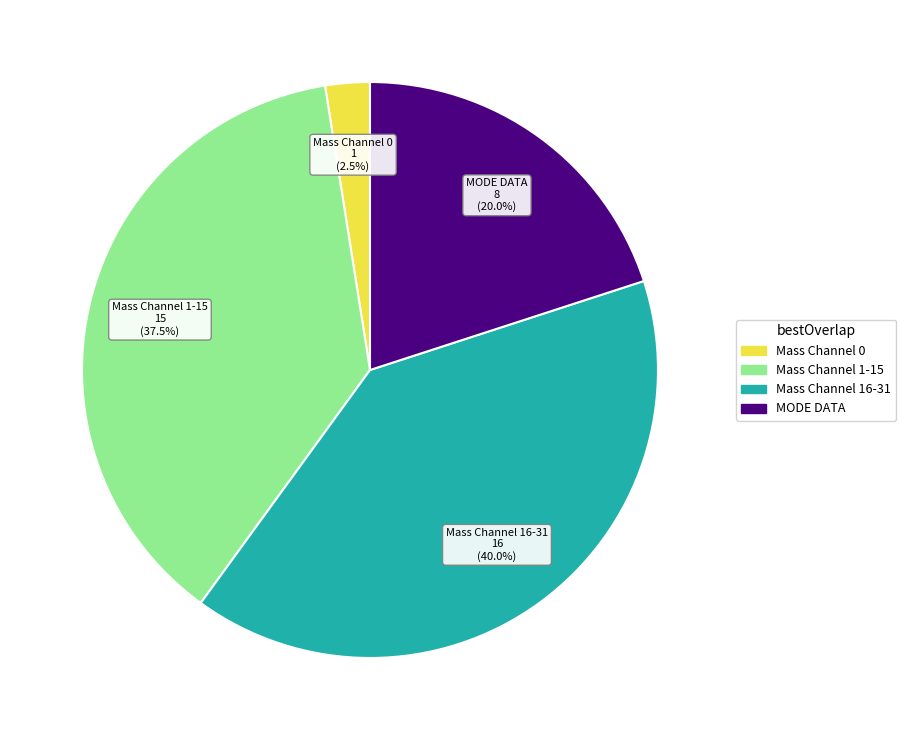

Is there any slice that represents more than half of the pie?

No